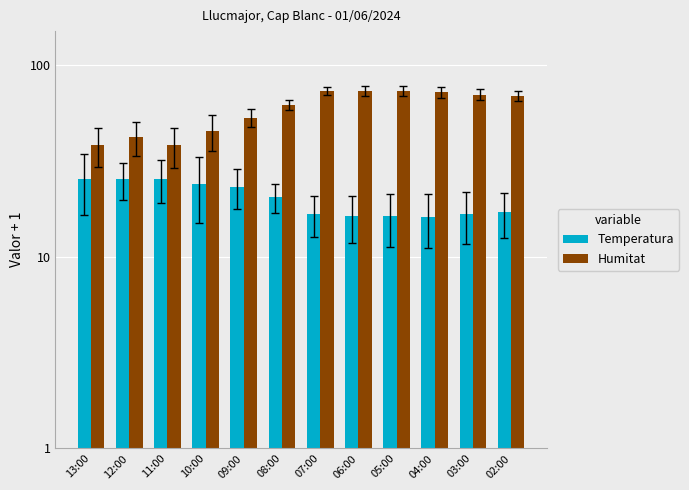

At which label does Humitat reach its minimum?

13:00